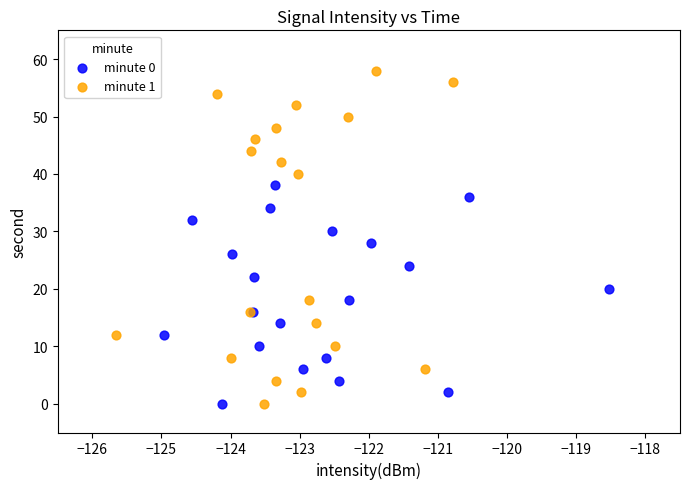

What are all the series names shown in the legend?

minute 0, minute 1